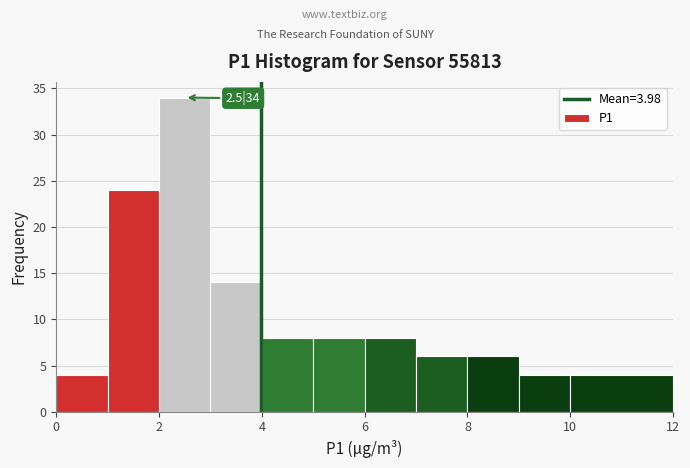

Which range on the x-axis has the tallest bar?

2 to 3